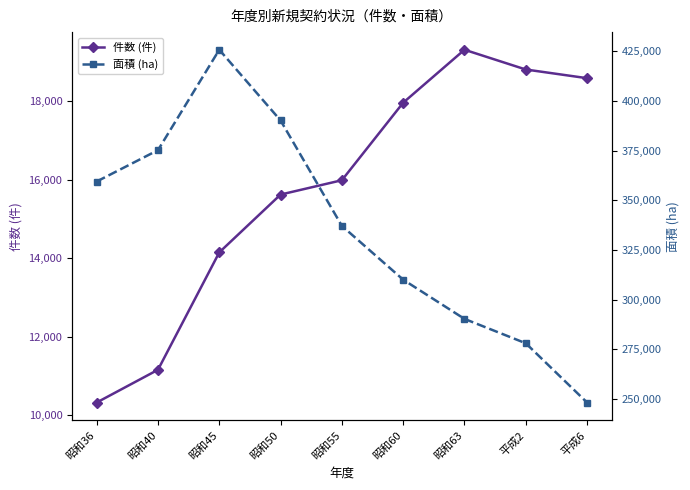

Reading right to left, transcribe all the data shown in this chart.

件数 (件): 18582.0	18803.0	19306.0	17958.0	15984.0	15619.0	14147.0	11158.0	10324.0
面積 (ha): 248316.5	278108.2	290358.9	310073.7	337117.3	390110.3	425663.3	375188.3	359420.7